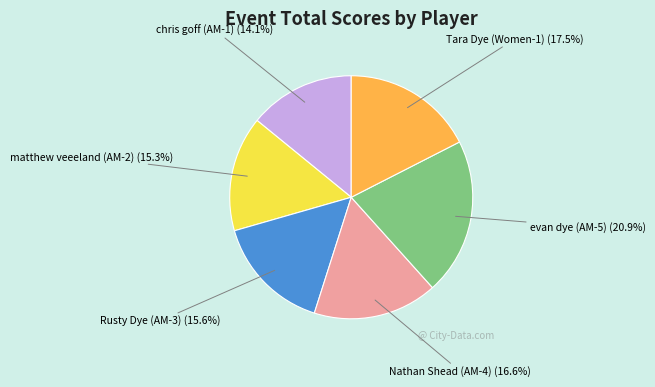

The matthew veeeland (AM-2) slice represents 28% of the pie. True or false?

False